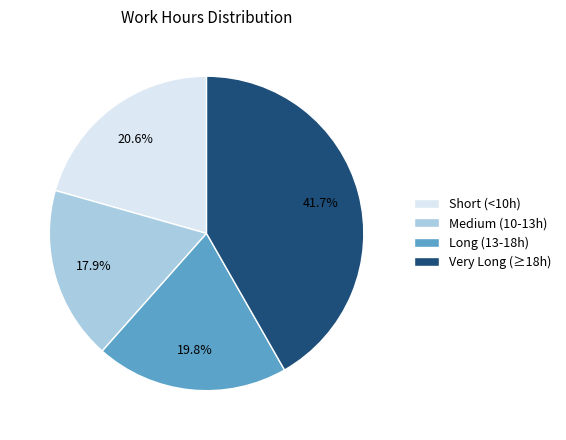

Combined, what portion of the pie is Very Long (≥18h) and Long (13-18h)?

61.5%